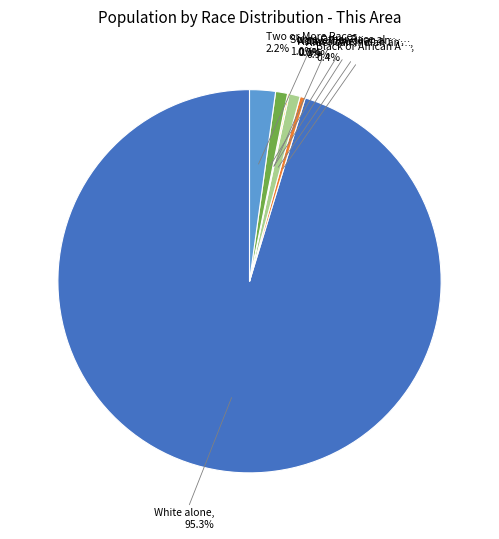

Does Two or More Races account for over 50% of the chart?

No